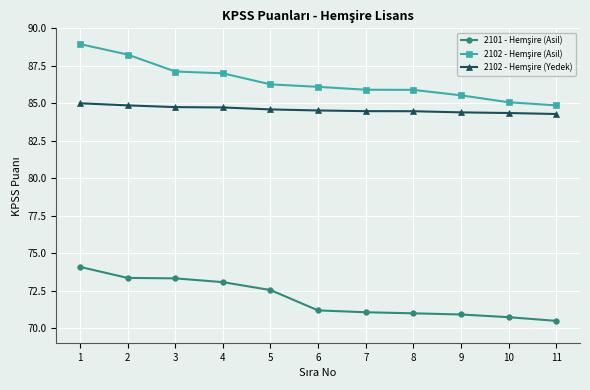

What is the total value across all series at 8?

241.4